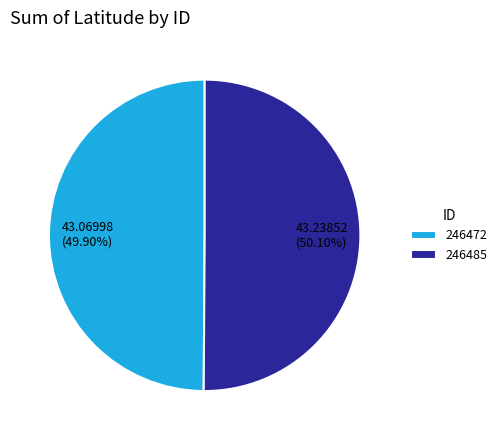

Does any single category account for the majority?

Yes